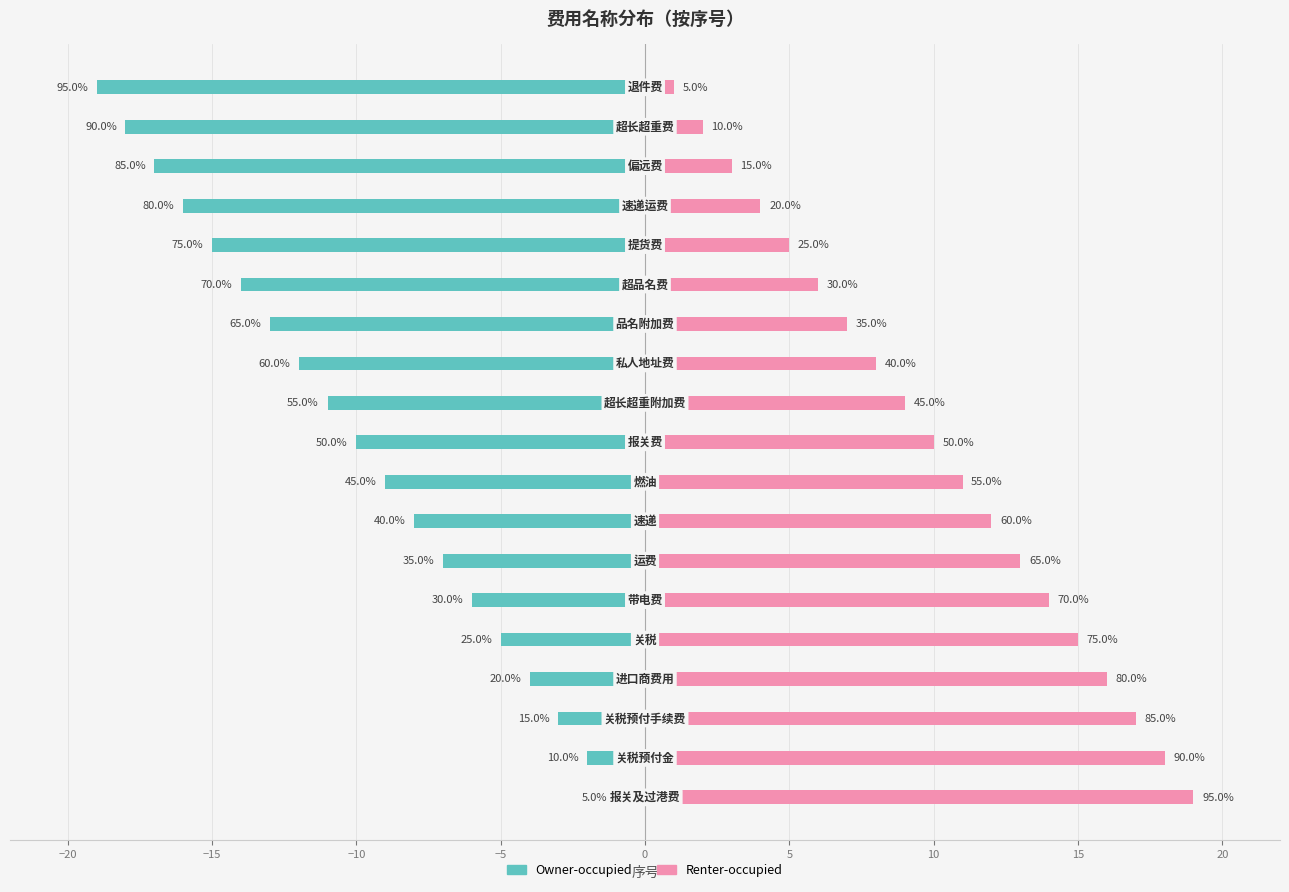

What is the difference between the highest and lowest values at −5?

20